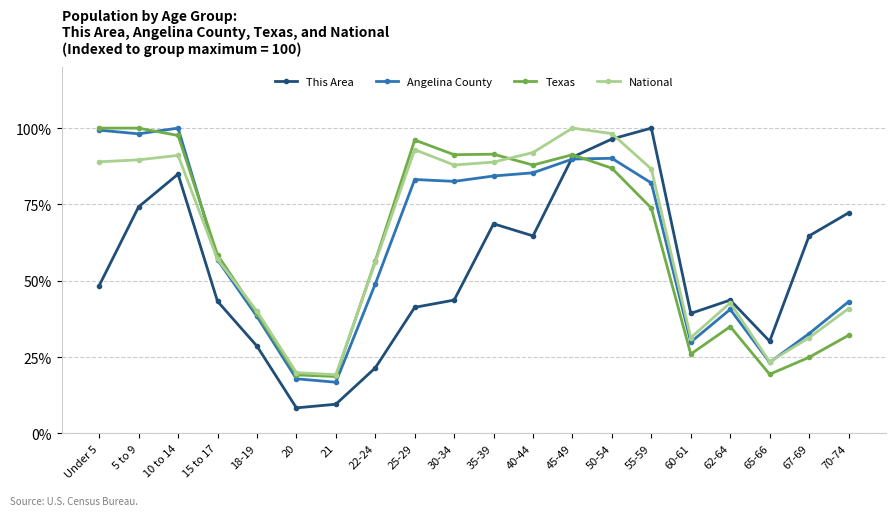

The National series shows 12.5 at 18-19. True or false?

False